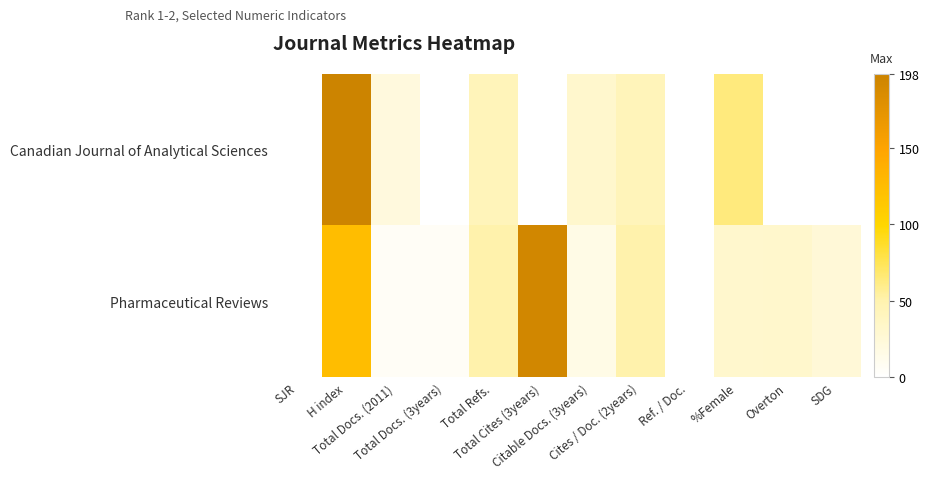

At which category is the sum across all series the highest?

H index